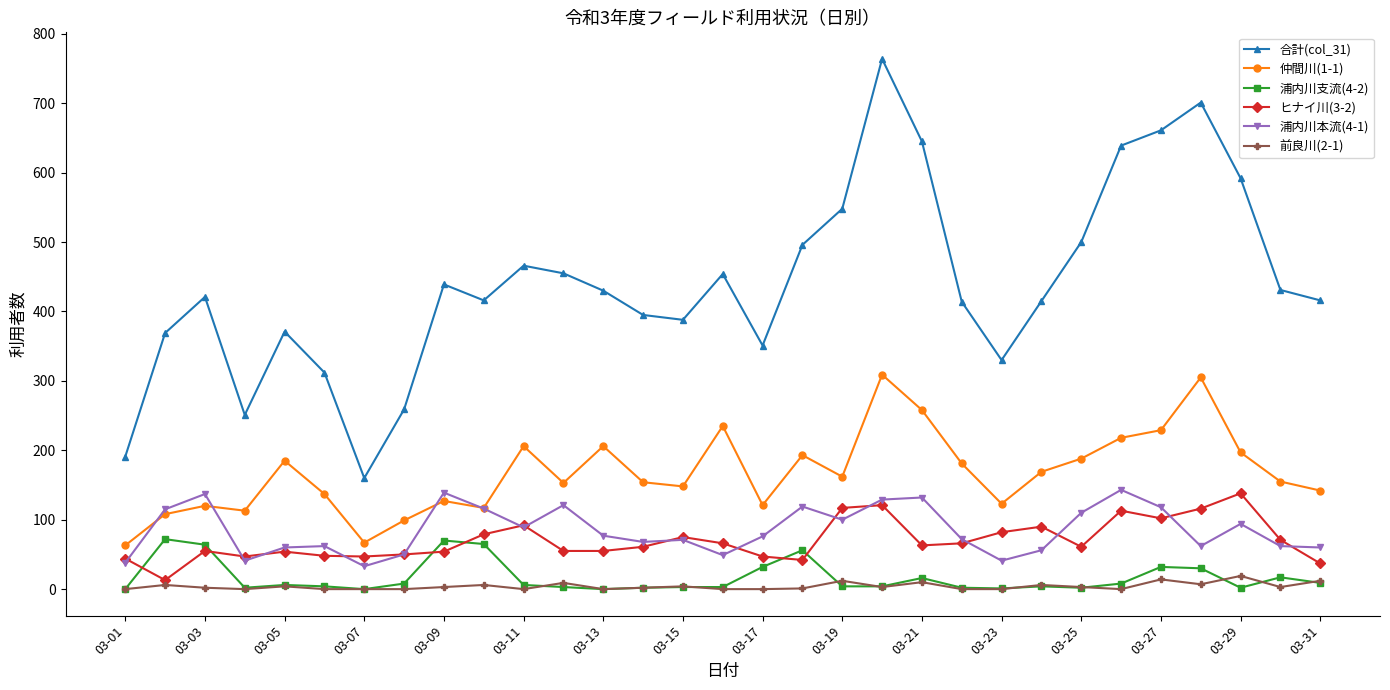

Which series has the largest total across all categories?

合計(col_31)